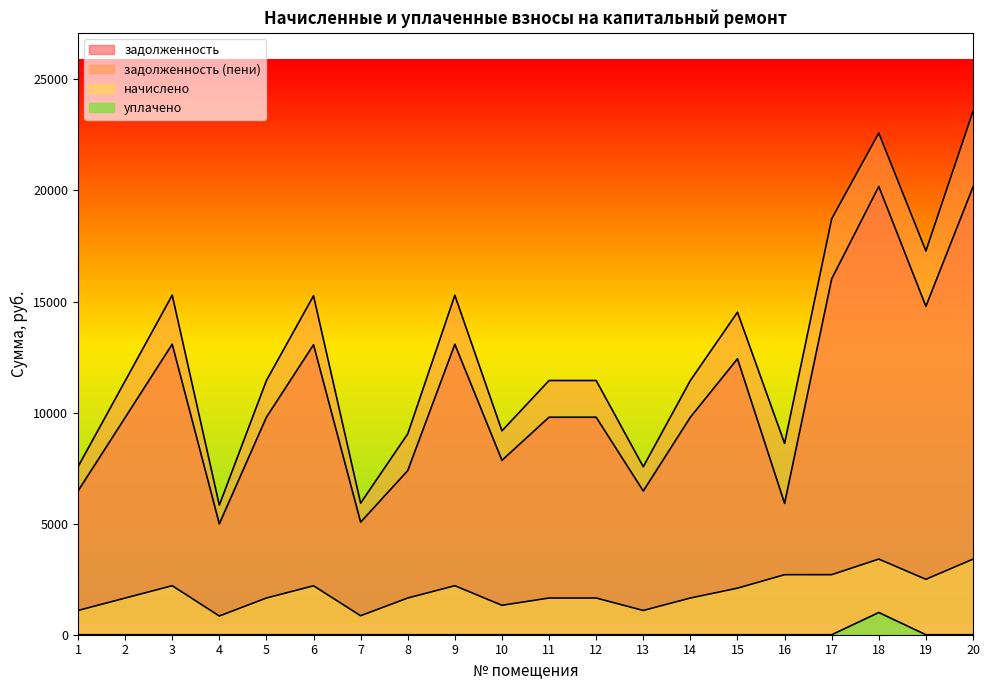

What is the value of the начислено point at the 8th from the left?

1652.4